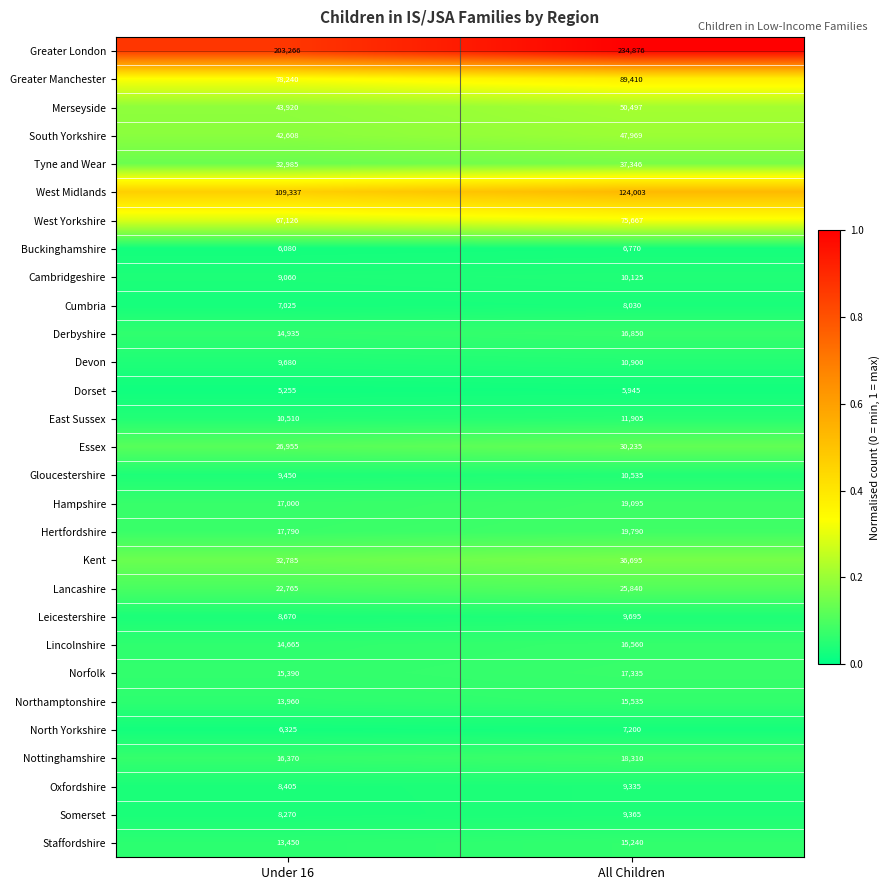

Rank the series at Under 16 from highest to lowest value.

Greater London, West Midlands, Greater Manchester, West Yorkshire, Merseyside, South Yorkshire, Tyne and Wear, Kent, Essex, Lancashire, Hertfordshire, Hampshire, Nottinghamshire, Norfolk, Derbyshire, Lincolnshire, Northamptonshire, Staffordshire, East Sussex, Devon, Gloucestershire, Cambridgeshire, Leicestershire, Oxfordshire, Somerset, Cumbria, North Yorkshire, Buckinghamshire, Dorset